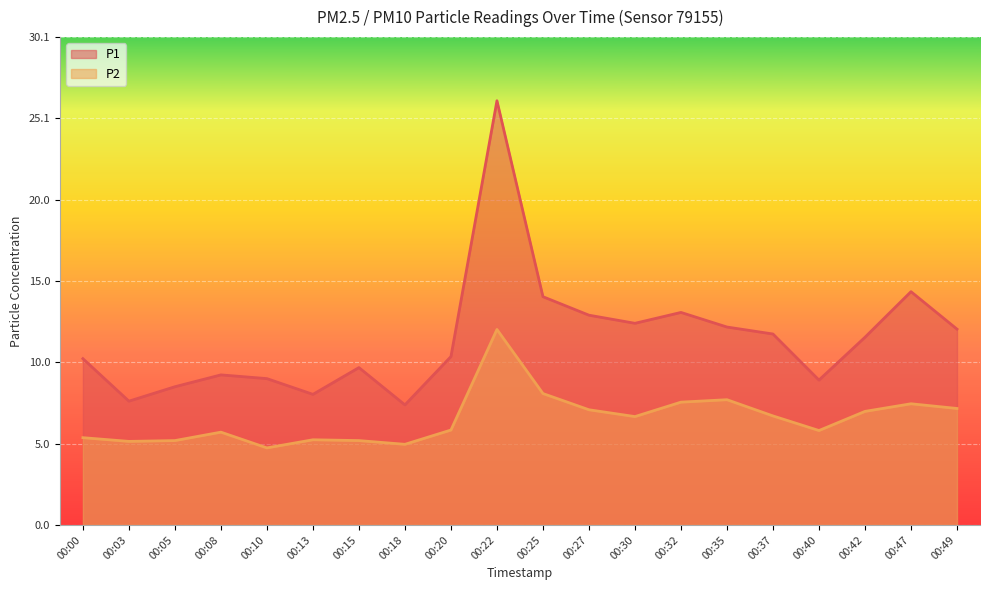

Reading right to left, what are all the values shown in this chart?

P1: 00:49=12.1	00:47=14.4	00:42=11.6	00:40=8.9	00:37=11.8	00:35=12.2	00:32=13.1	00:30=12.4	00:27=12.9	00:25=14.1	00:22=26.1	00:20=10.4	00:18=7.4	00:15=9.7	00:13=8.1	00:10=9.0	00:08=9.2	00:05=8.5	00:03=7.6	00:00=10.2
P2: 00:49=7.2	00:47=7.5	00:42=7.0	00:40=5.8	00:37=6.7	00:35=7.7	00:32=7.6	00:30=6.7	00:27=7.1	00:25=8.1	00:22=12.1	00:20=5.8	00:18=5.0	00:15=5.2	00:13=5.2	00:10=4.8	00:08=5.7	00:05=5.2	00:03=5.2	00:00=5.4